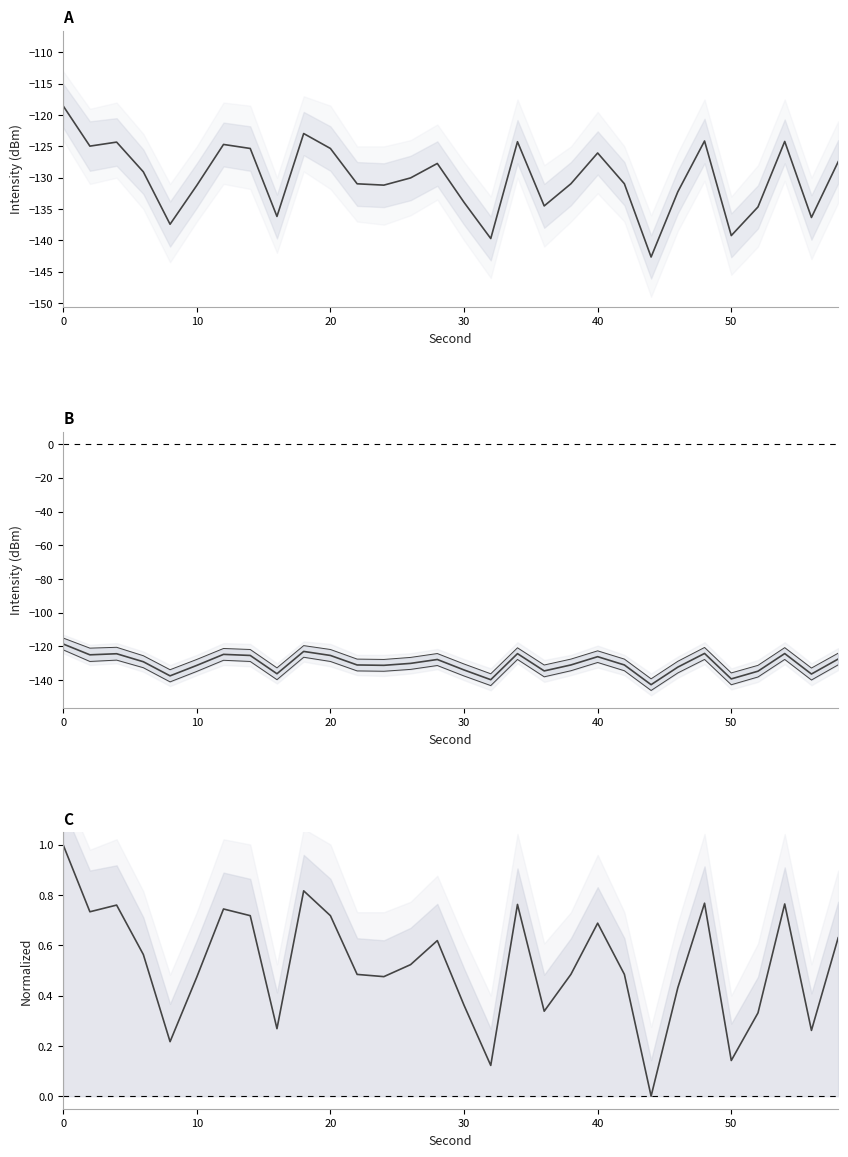

What is the sum of all intensity_upper values?

-3795.4